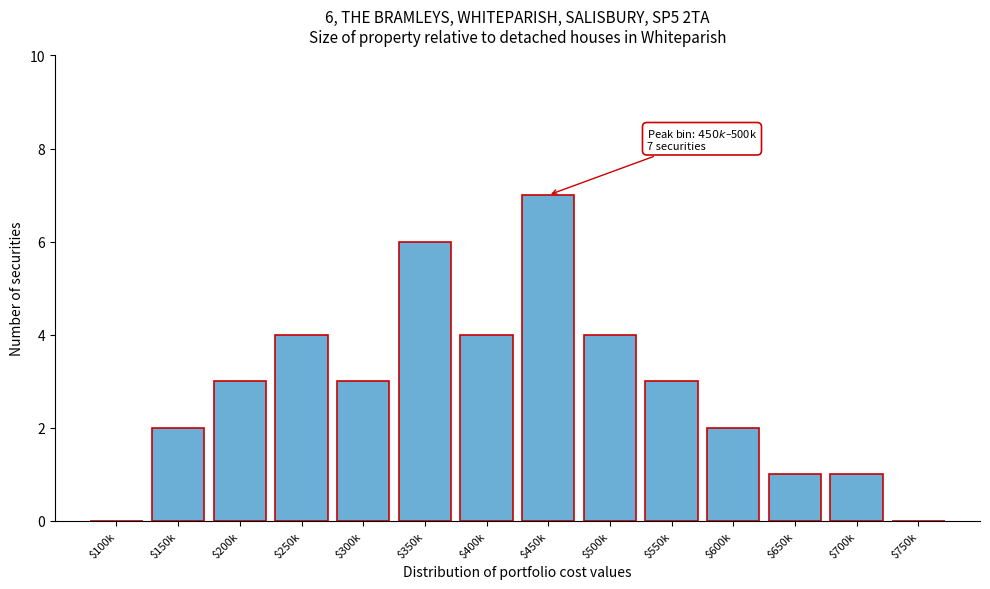

The chart shows a value of 3 at $600k. True or false?

False